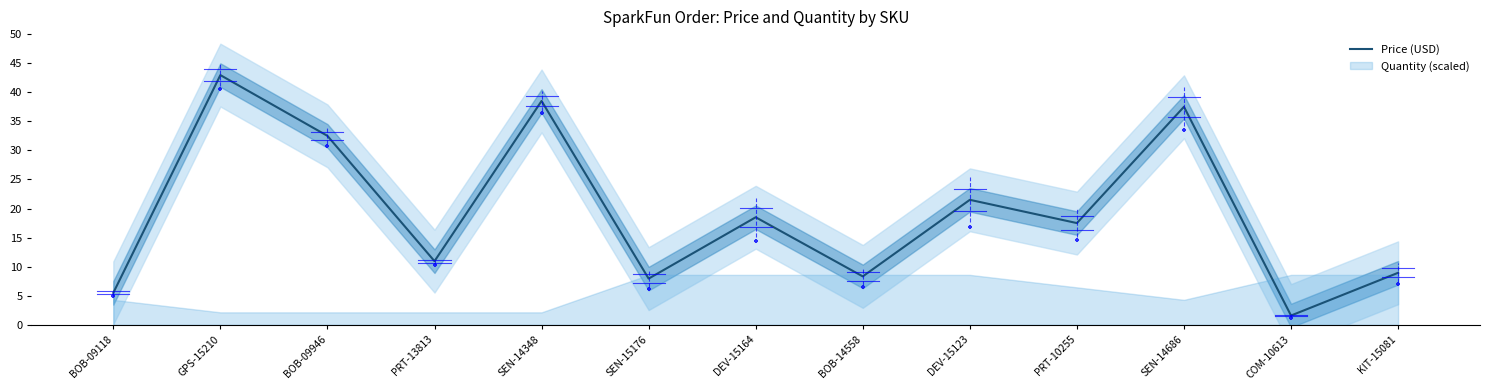

What is the change in value from PRT-10255 to SEN-14686?

+20.0